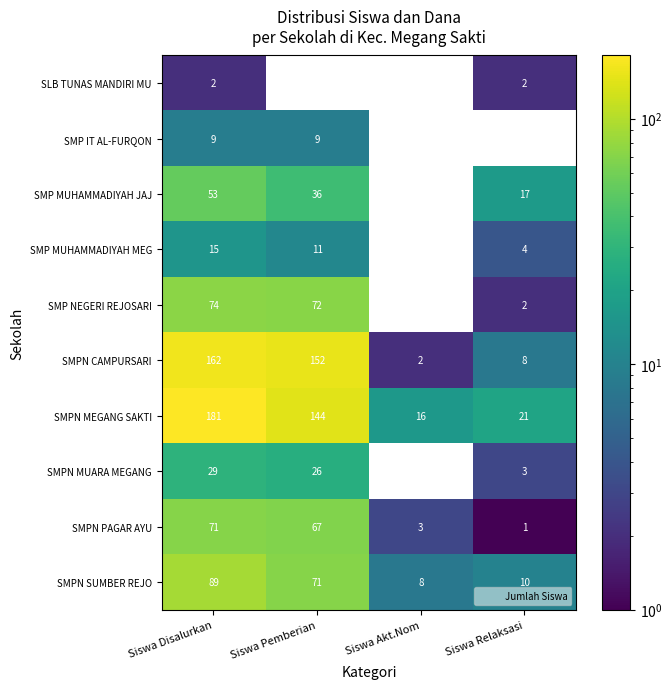

Is the value of SMPN CAMPURSARI at Siswa Akt.Nom greater than the value of SMP MUHAMMADIYAH JAJ at Siswa Relaksasi?

No